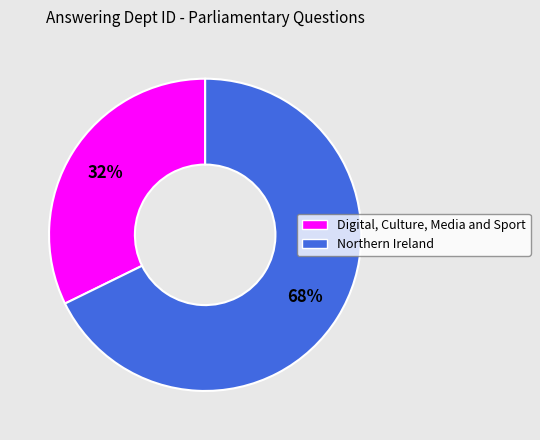

What percentage is the Northern Ireland slice, to the nearest percent?

68%